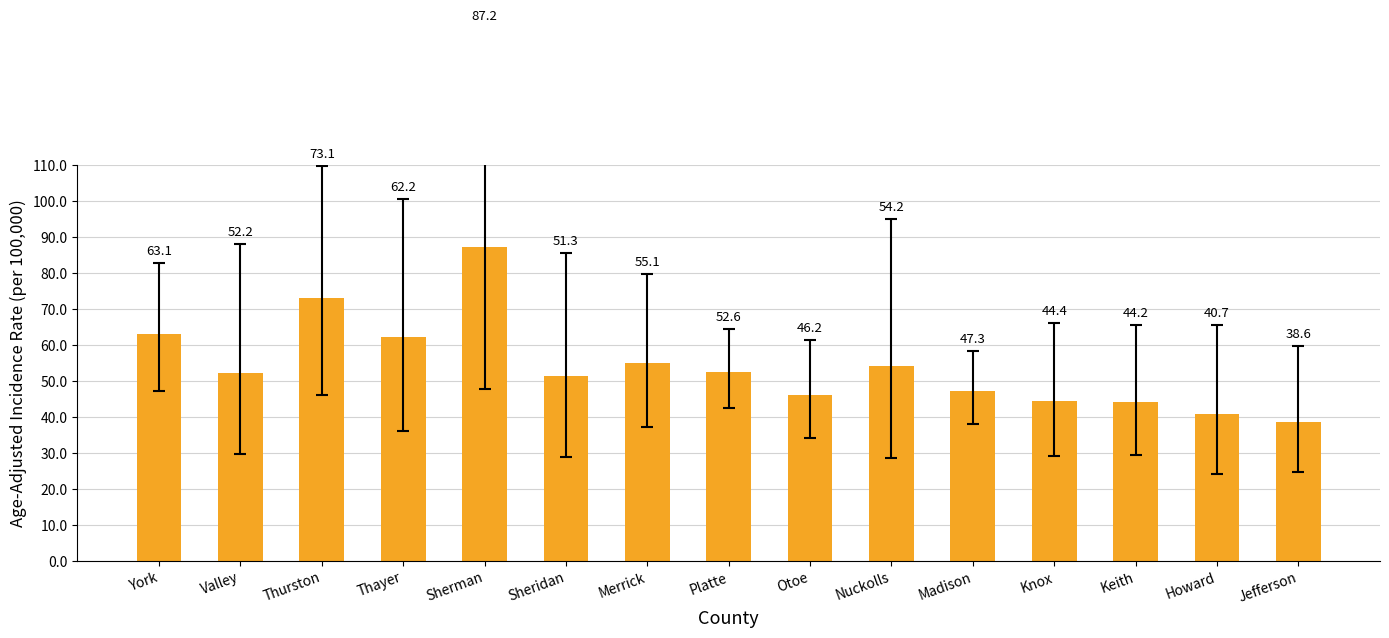

What is the change in value from Valley to Thurston?

+20.9